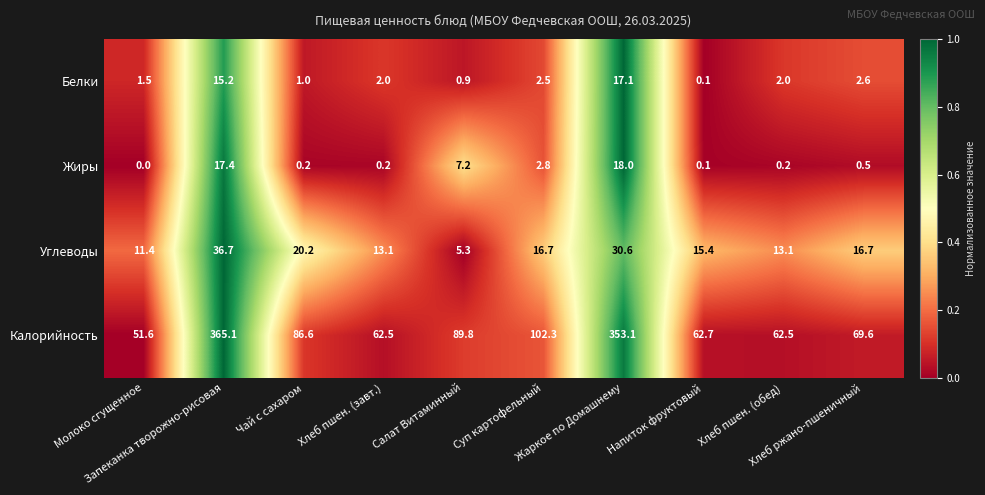

Rank the series by their maximum value, from highest to lowest.

Калорийность, Углеводы, Жиры, Белки